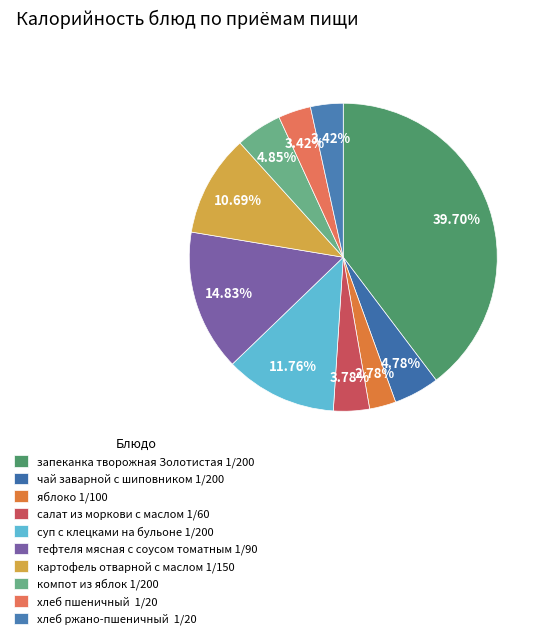

Count the number of slices in the pie.

10